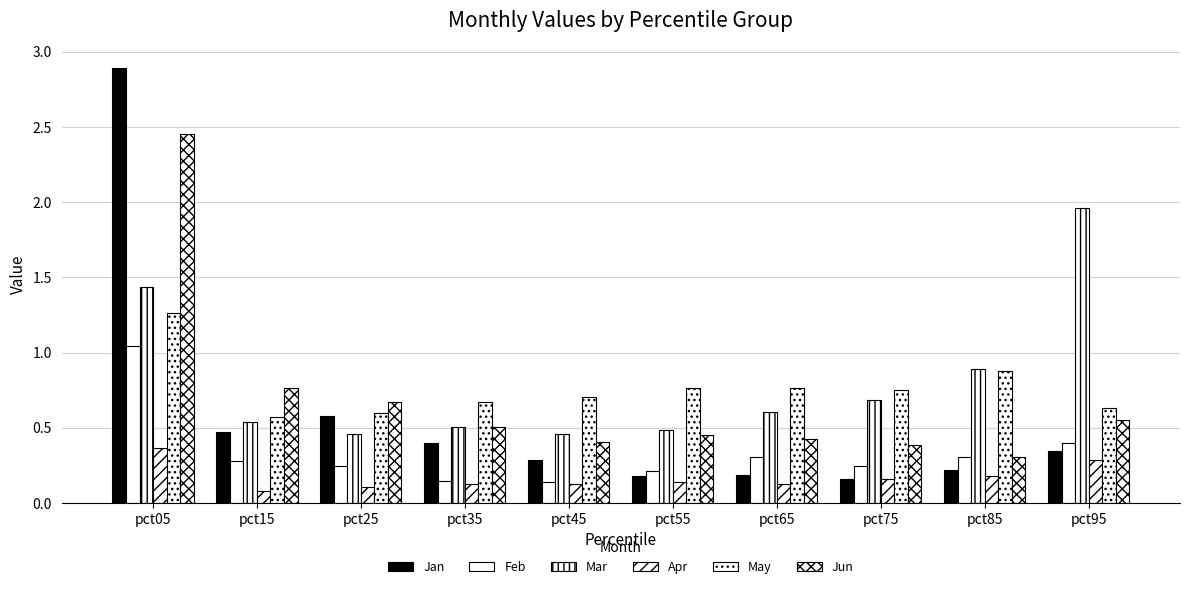

Are the bars grouped side by side (vs. stacked)?

Yes